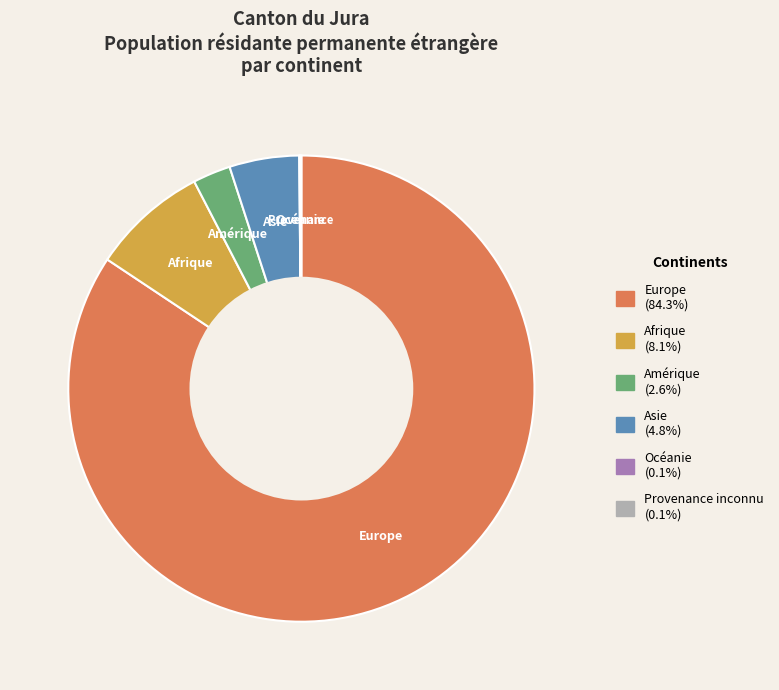

Combined, do Europe and Afrique account for over 50%?

Yes